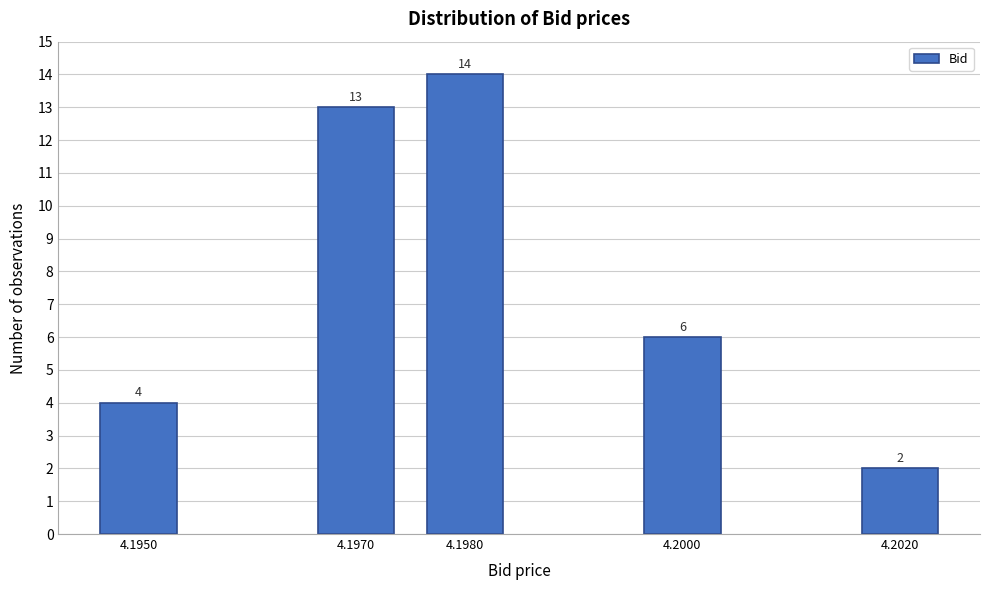

Reading left to right, list all the values displayed in this chart.

4	13	14	6	2